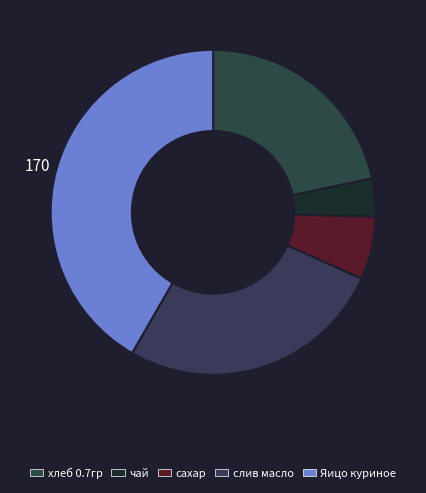

What percentage is the хлеб 0.7гр slice, to the nearest percent?

22%